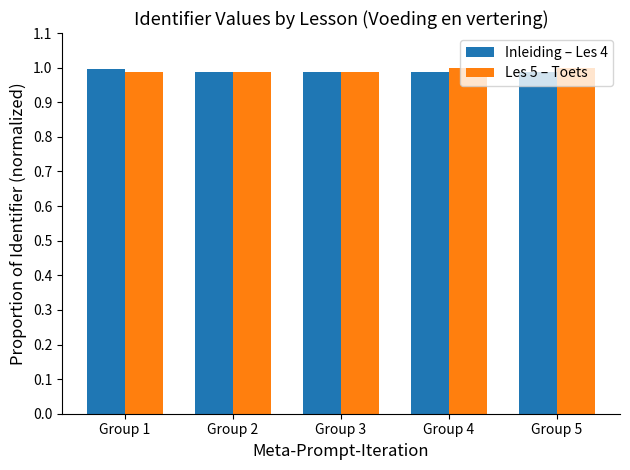

At how many categories does at least one series exceed 0?

5